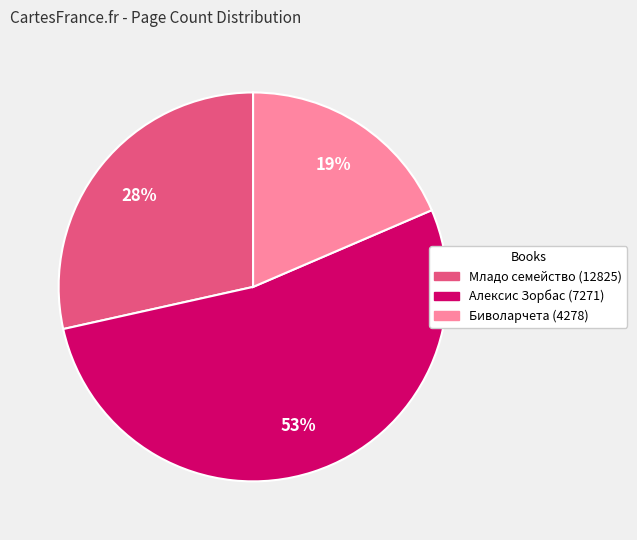

What is the largest slice in the pie chart?

Алексис Зорбас (7271)